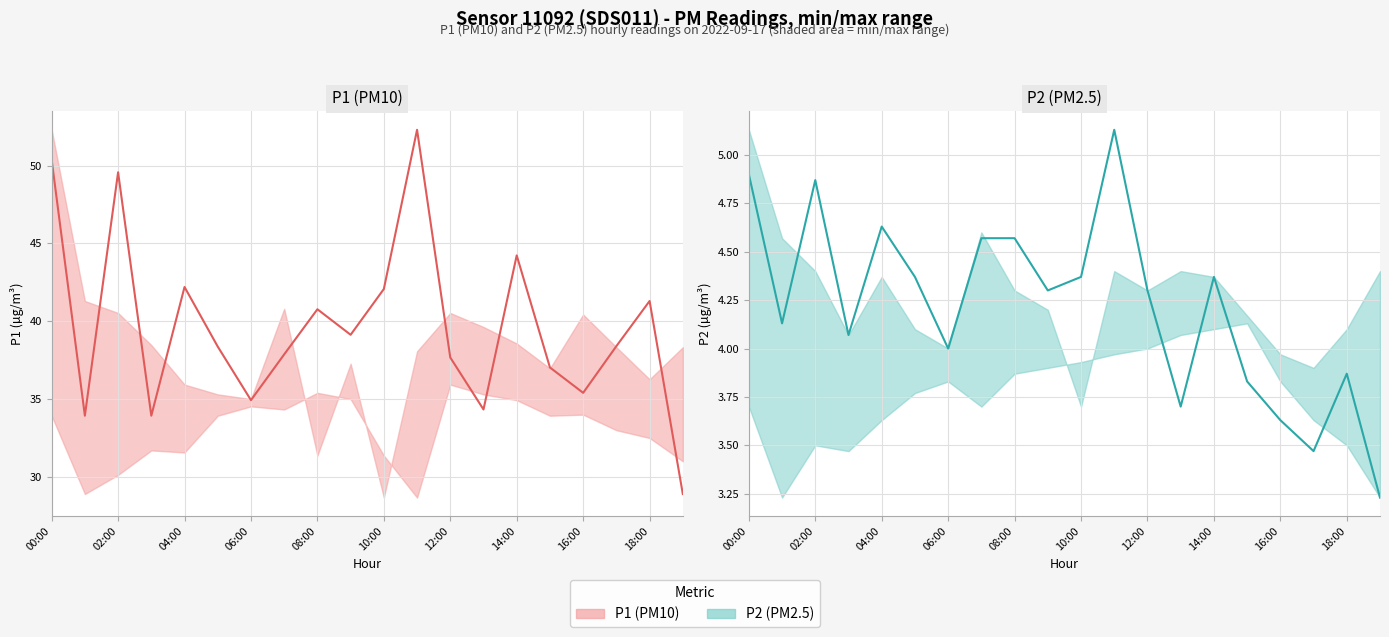

What is the maximum value shown in the chart?

52.3